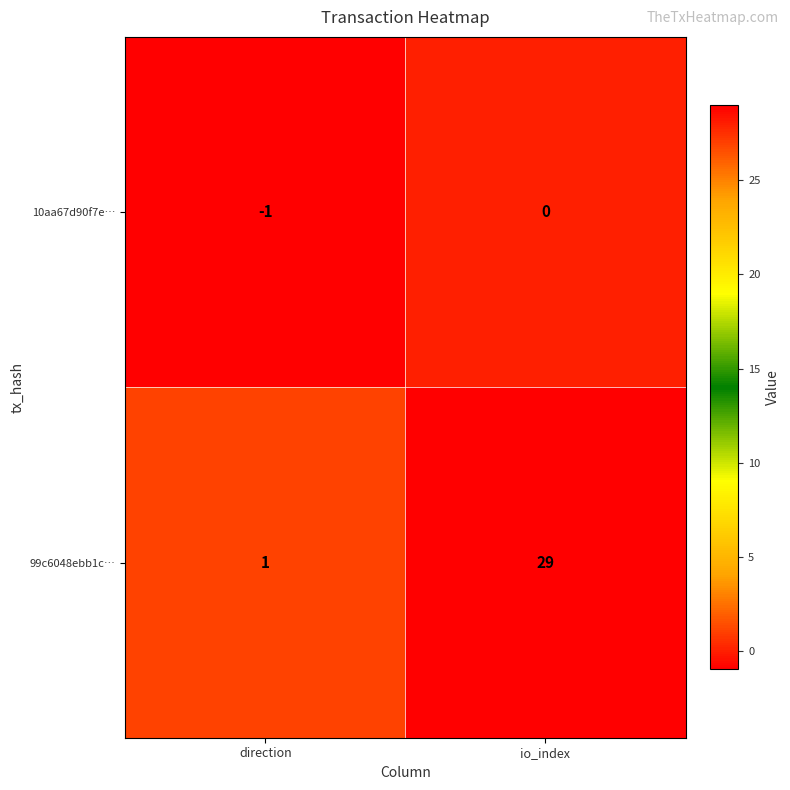

What is the maximum value shown in the chart?

29